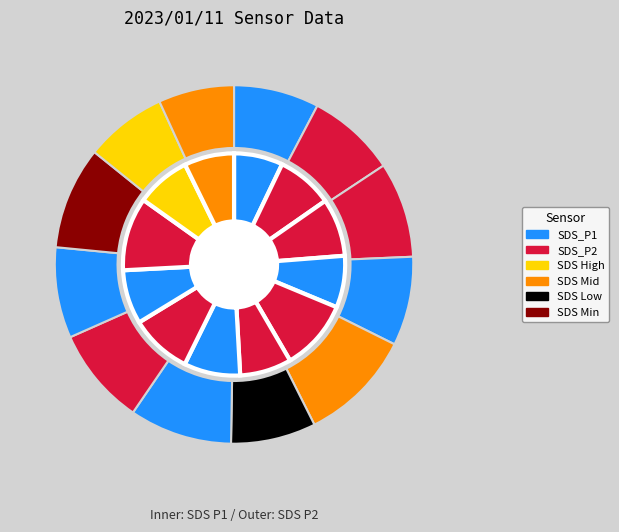

Is there a majority slice in this chart?

No